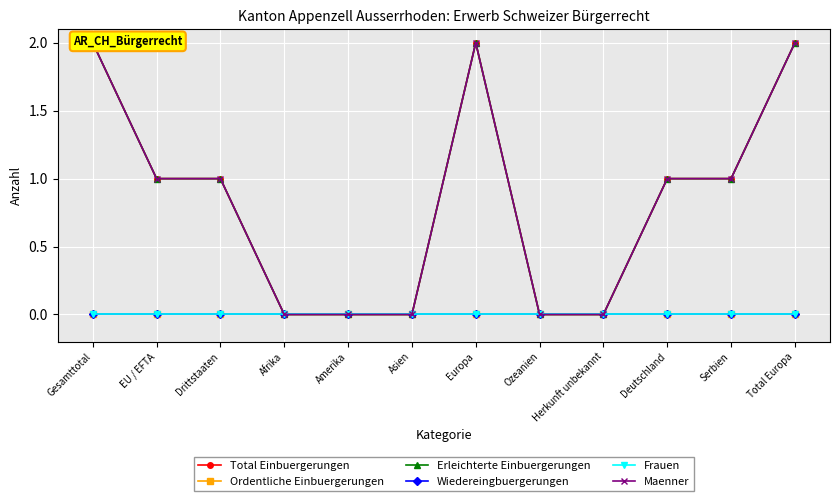

What is the sum of the Maenner values at Serbien and Deutschland?

2